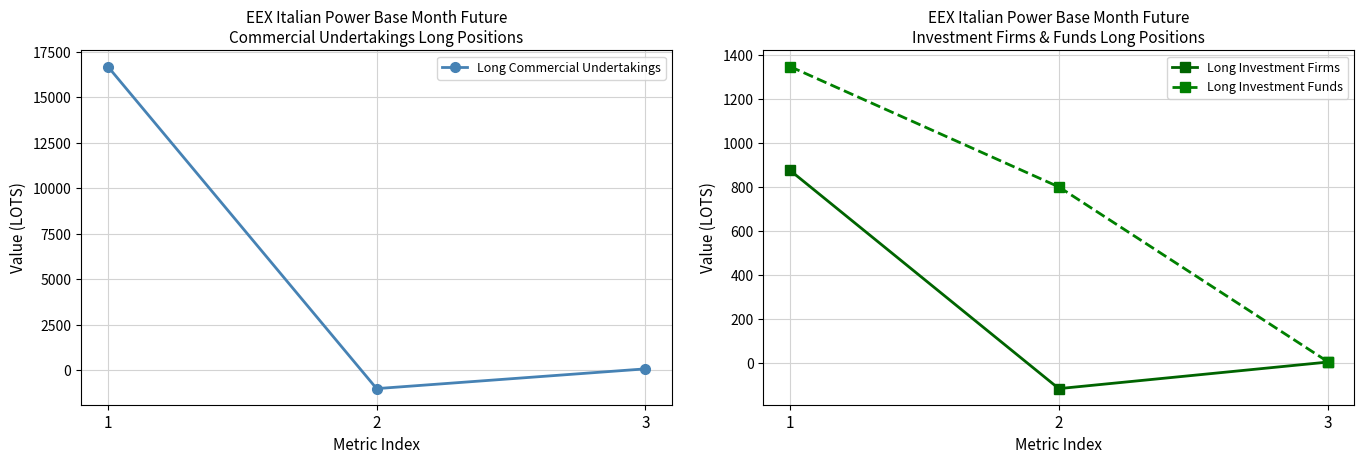

Does the chart display data point markers on the line(s)?

Yes